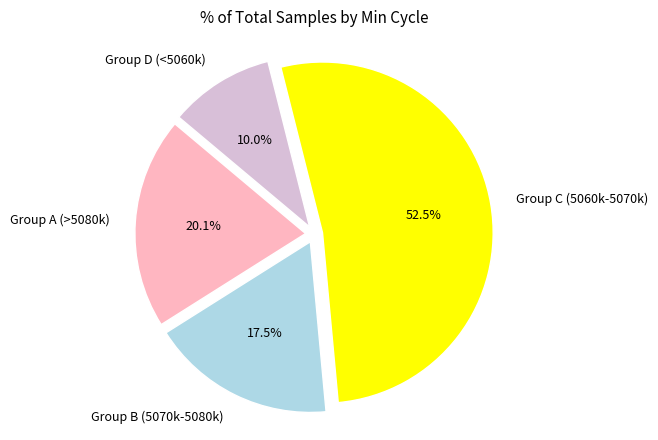

Rank the categories by value from lowest to highest.

Group D (<5060k), Group B (5070k-5080k), Group A (>5080k), Group C (5060k-5070k)